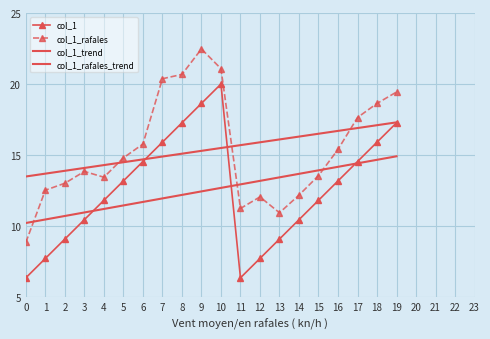

What is the maximum value for col_1?

20.0